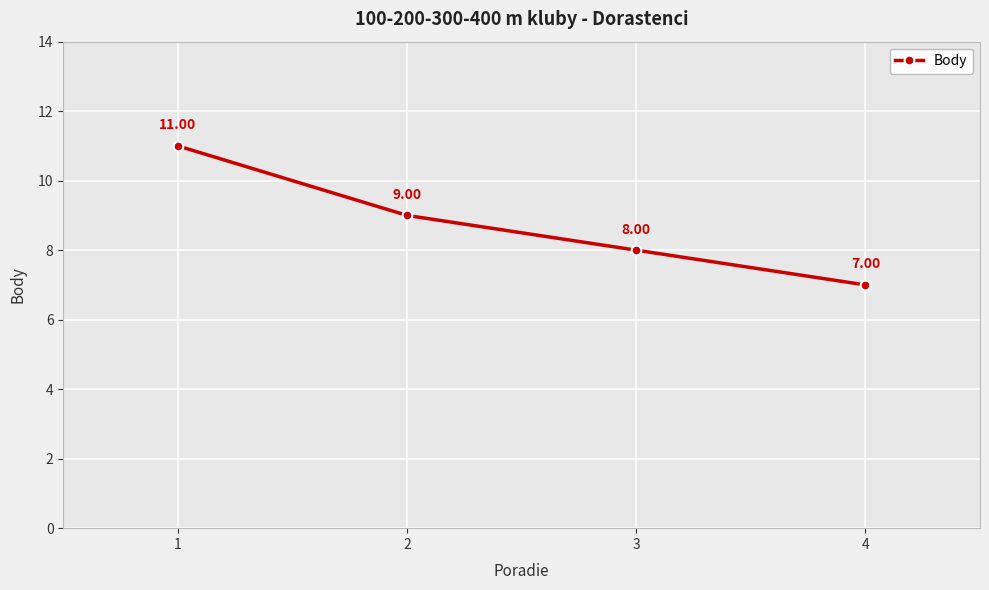

What is the maximum value shown in the chart?

11